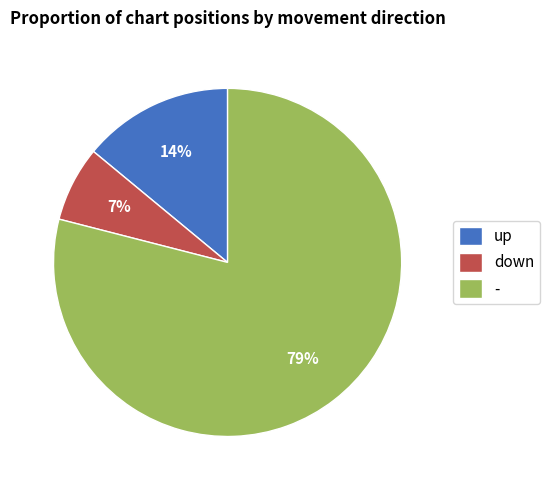

Which has a higher value, - or down?

-